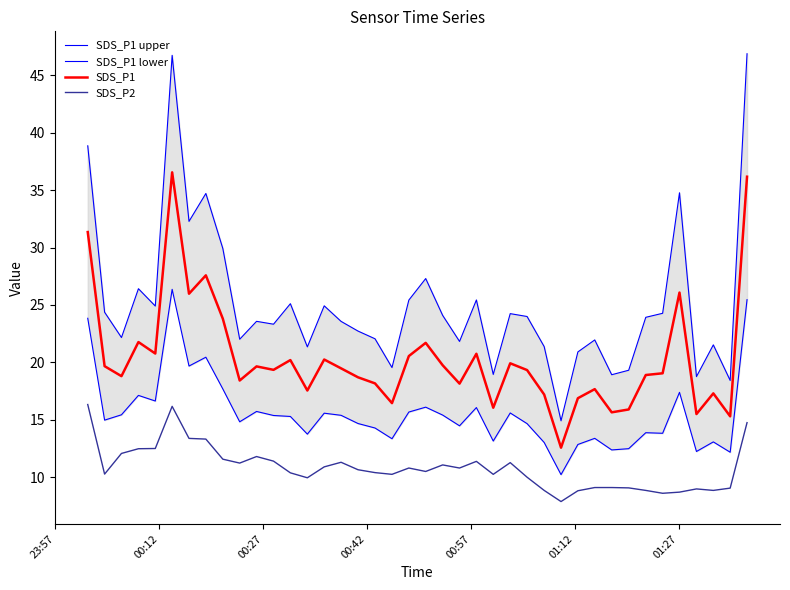

True or false: SDS_P1 and SDS_P2 cross at least once.

False